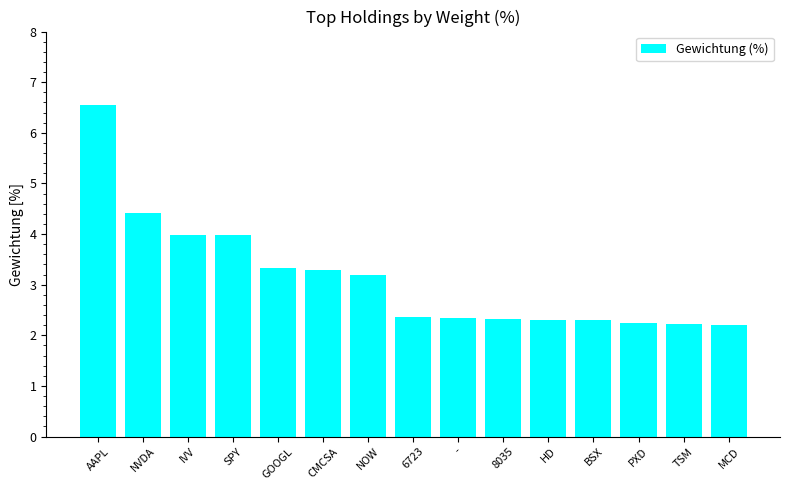

What is the label of the 10th bar from the left?

8035